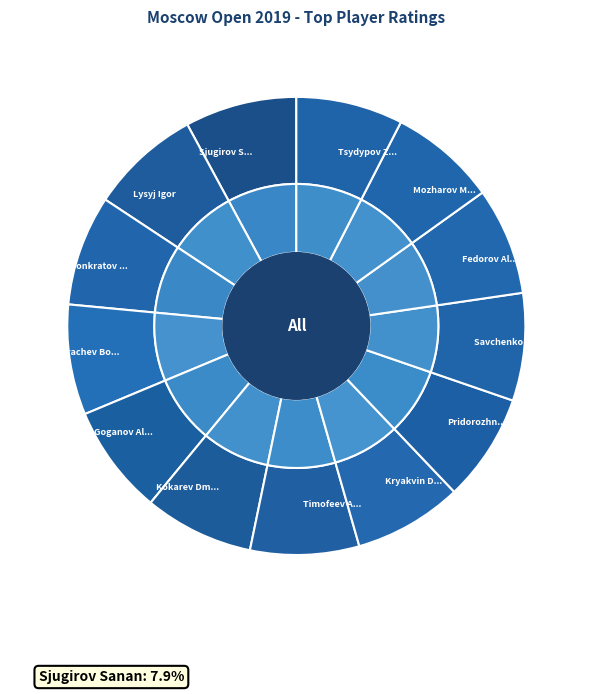

Is the sum of Ponkratov Pavel and Pridorozhni Aleksei greater than half?

No